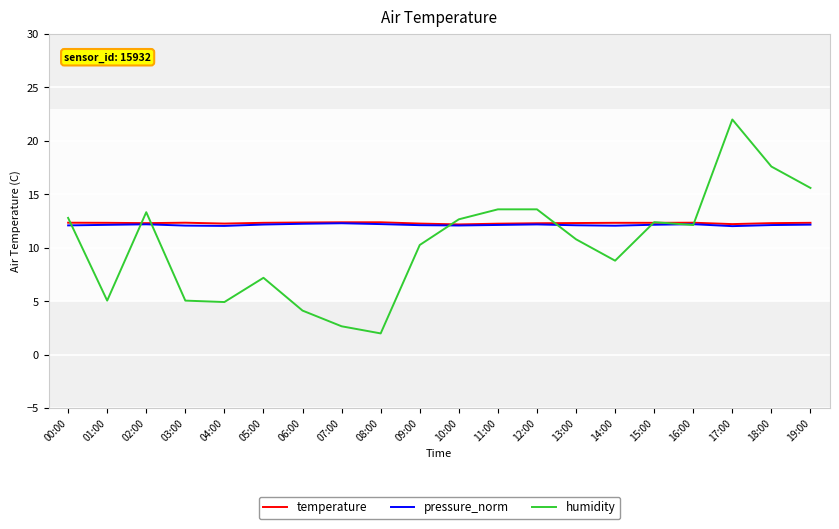

Count the pressure_norm values in the range 12 to 13.

20